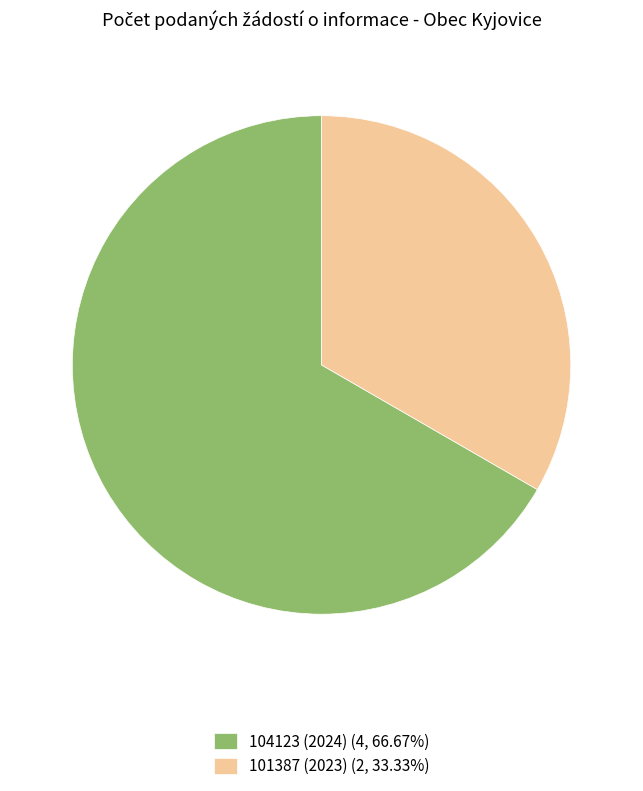

Rank the categories by value from lowest to highest.

101387 (2023), 104123 (2024)